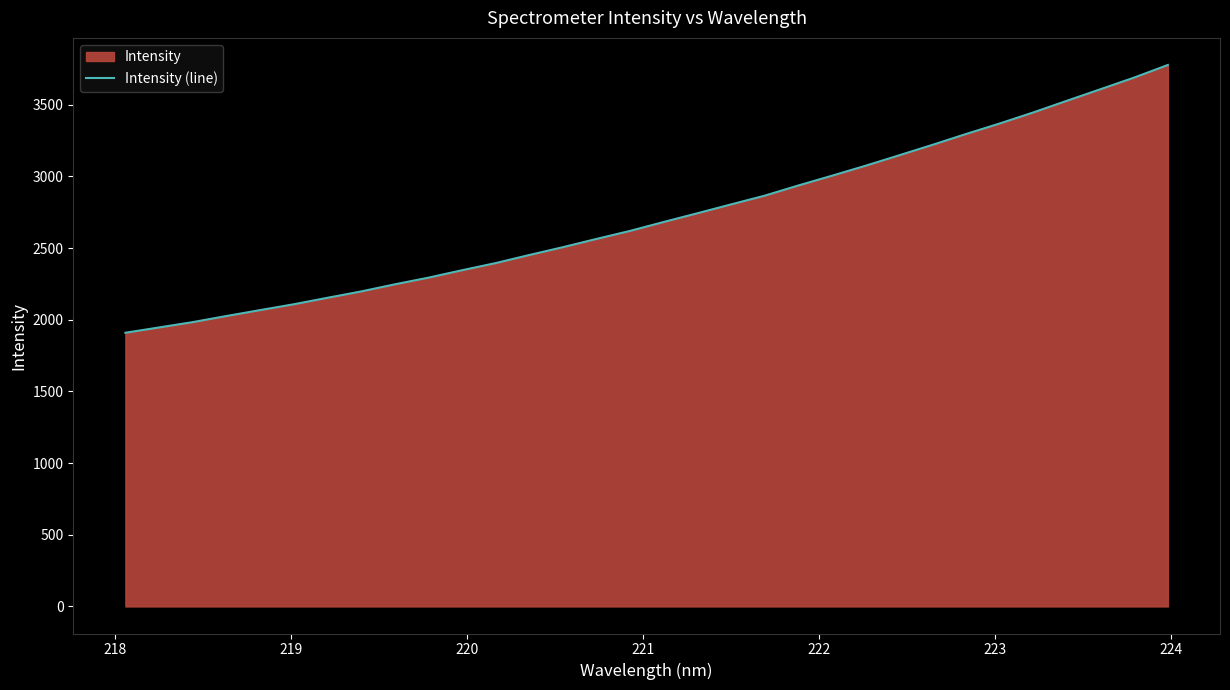

What is the greatest value displayed?

3777.5